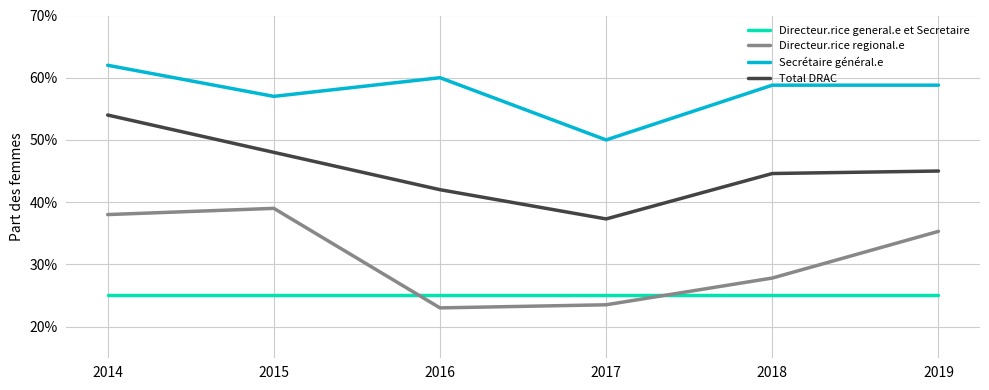

Is this an area chart (filled region under the line)?

No